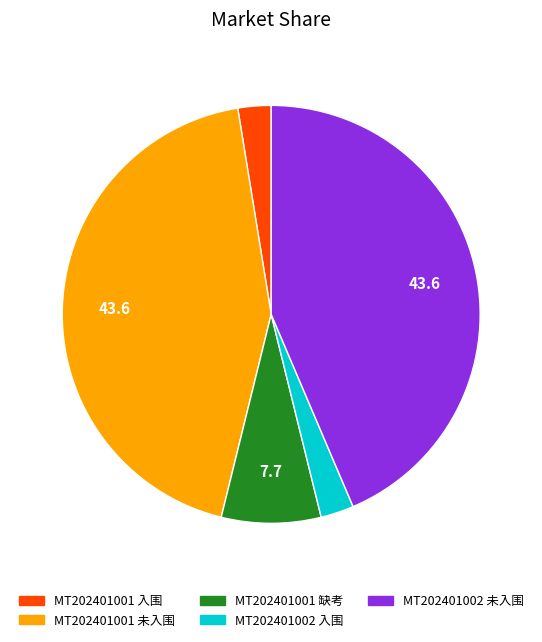

Is there a majority slice in this chart?

No